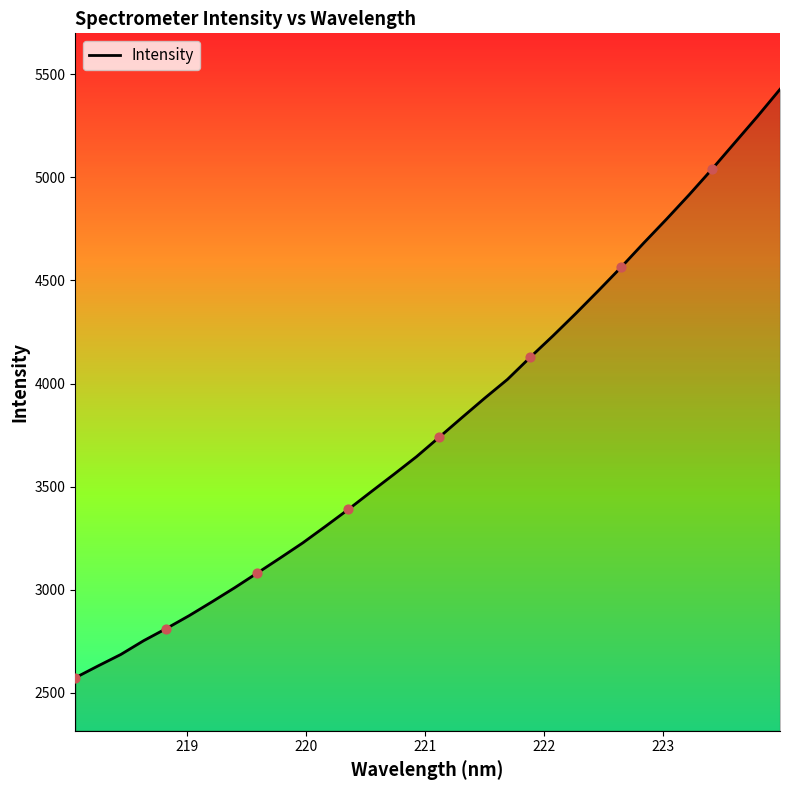

What is the smallest value displayed?

2573.1